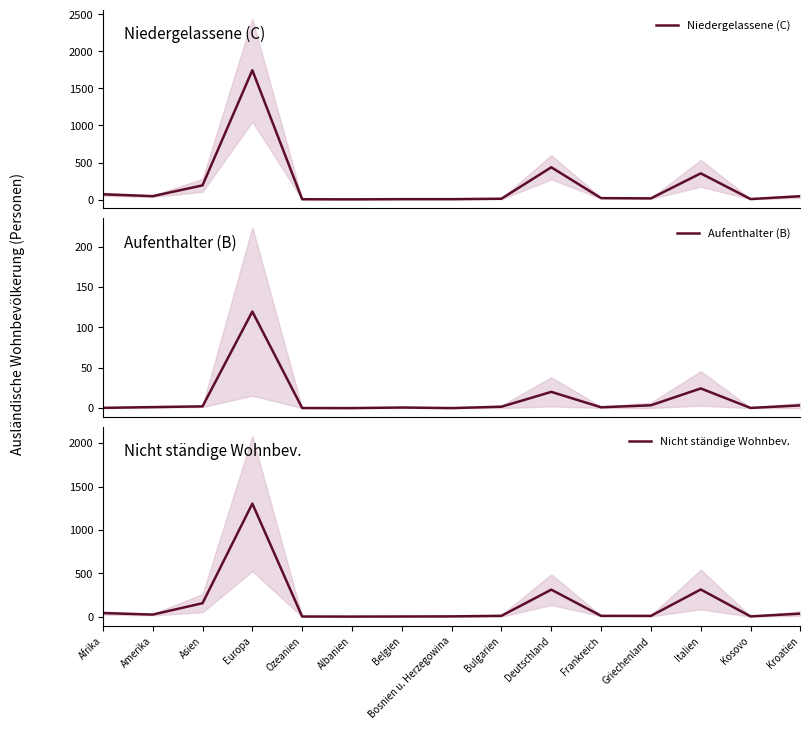

The Aufenthalter (B) series shows 3.5 at Griechenland. True or false?

True